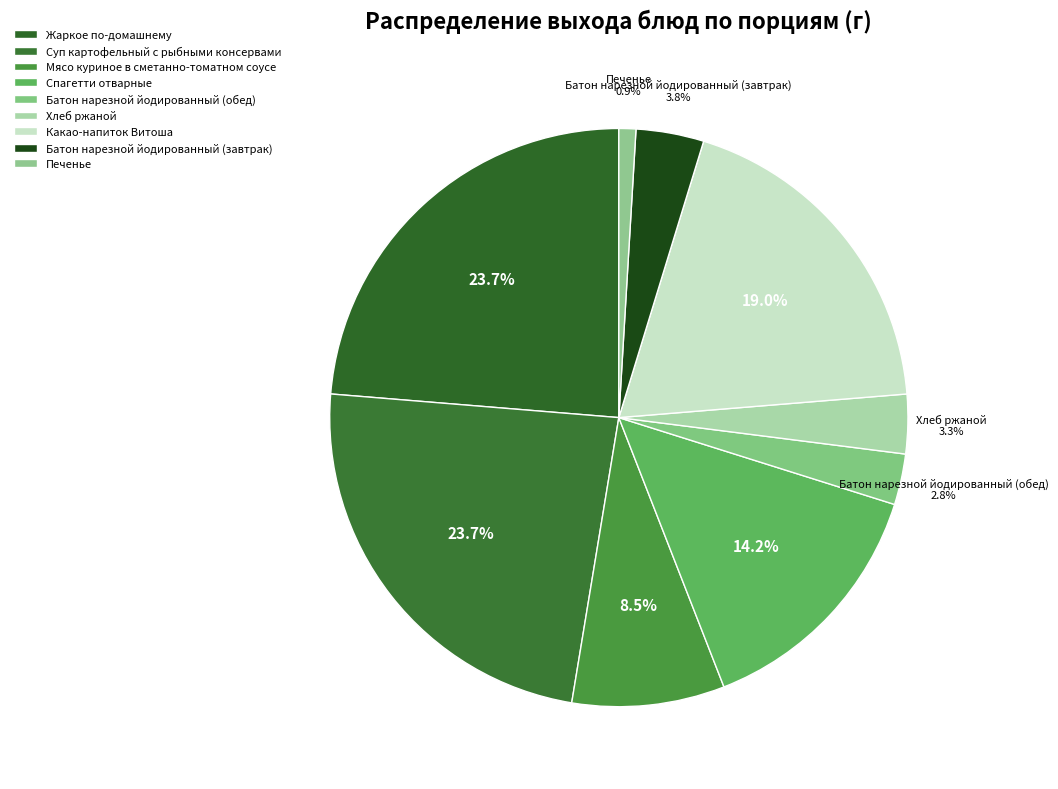

Which category has the smallest portion of the pie?

Печенье